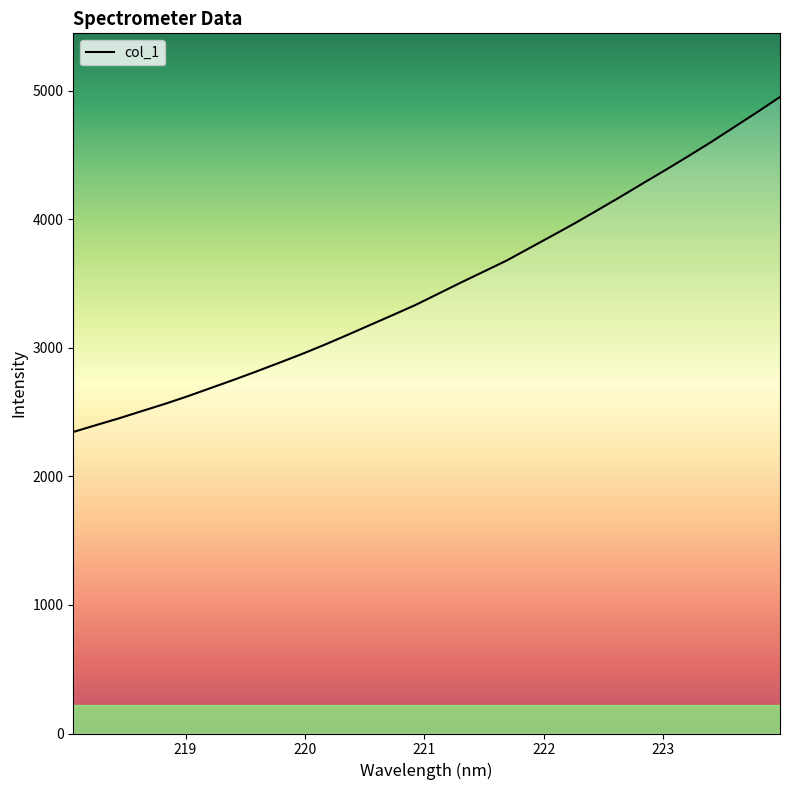

What is the difference between the maximum and minimum values?

2605.5